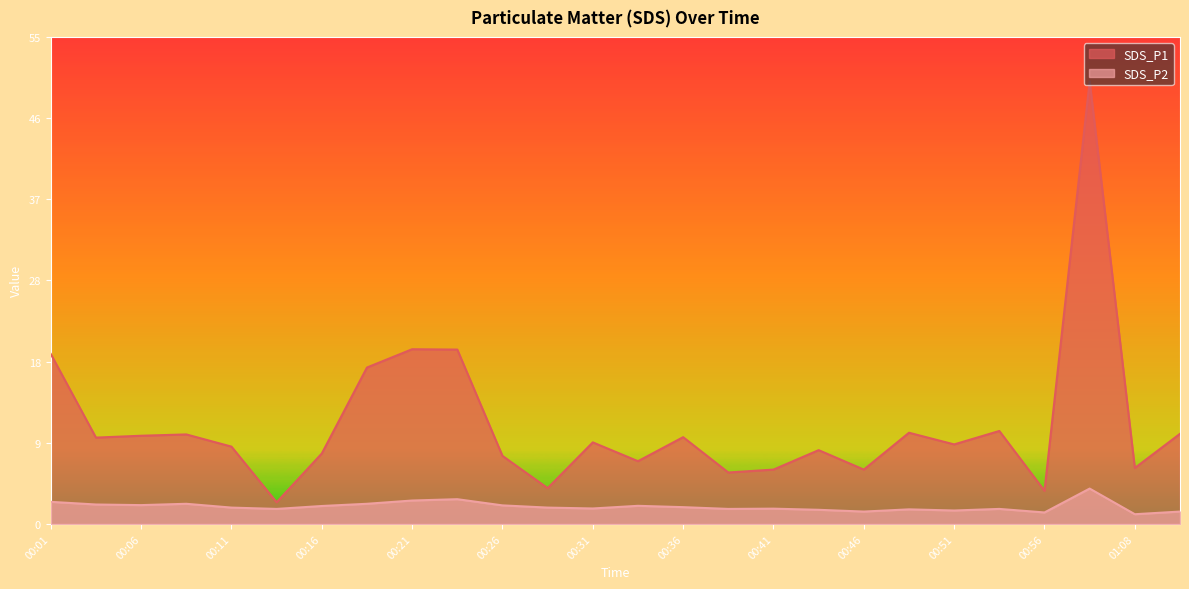

Reading left to right, extract all data points from this chart.

SDS_P1: 00:01=19.2	00:04=9.8	00:06=10.0	00:08=10.1	00:11=8.8	00:13=2.5	00:16=8.0	00:18=17.7	00:21=19.8	00:23=19.7	00:26=7.7	00:28=4.0	00:31=9.2	00:33=7.1	00:36=9.8	00:38=5.8	00:41=6.2	00:43=8.3	00:46=6.2	00:48=10.3	00:51=9.0	00:53=10.5	00:56=3.8	00:58=50.1	01:08=6.3	01:11=10.2
SDS_P2: 00:01=2.5	00:04=2.2	00:06=2.1	00:08=2.3	00:11=1.9	00:13=1.7	00:16=2.0	00:18=2.3	00:21=2.6	00:23=2.8	00:26=2.1	00:28=1.9	00:31=1.8	00:33=2.0	00:36=1.9	00:38=1.7	00:41=1.7	00:43=1.6	00:46=1.4	00:48=1.6	00:51=1.5	00:53=1.7	00:56=1.3	00:58=4.0	01:08=1.1	01:11=1.4